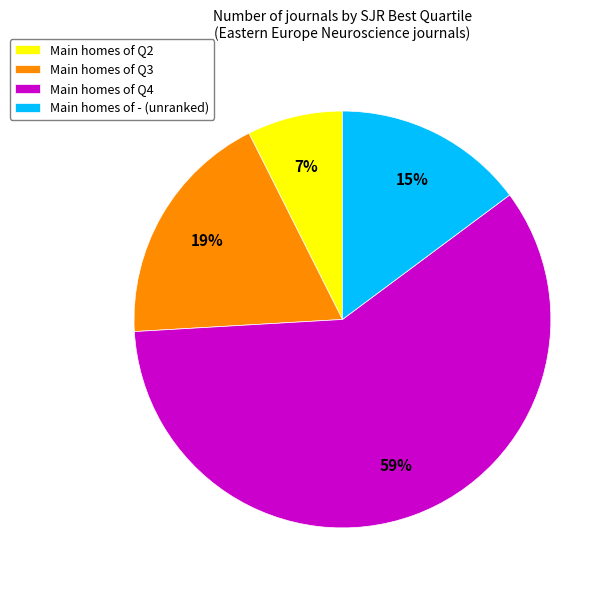

Is it true that Main homes of - (unranked) is 15% of the pie?

True